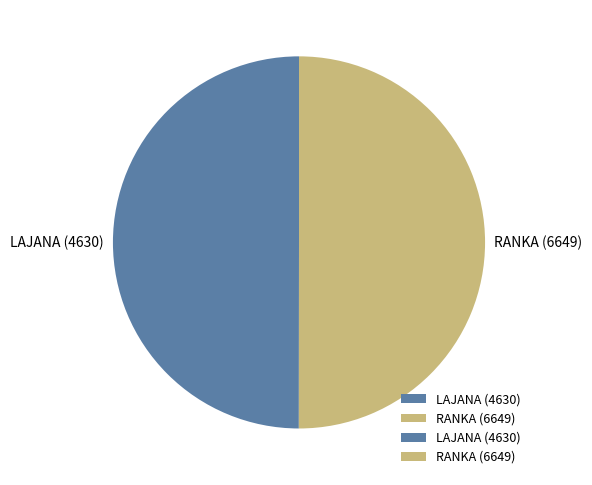

Is it true that RANKA (6649) is 50% of the pie?

True